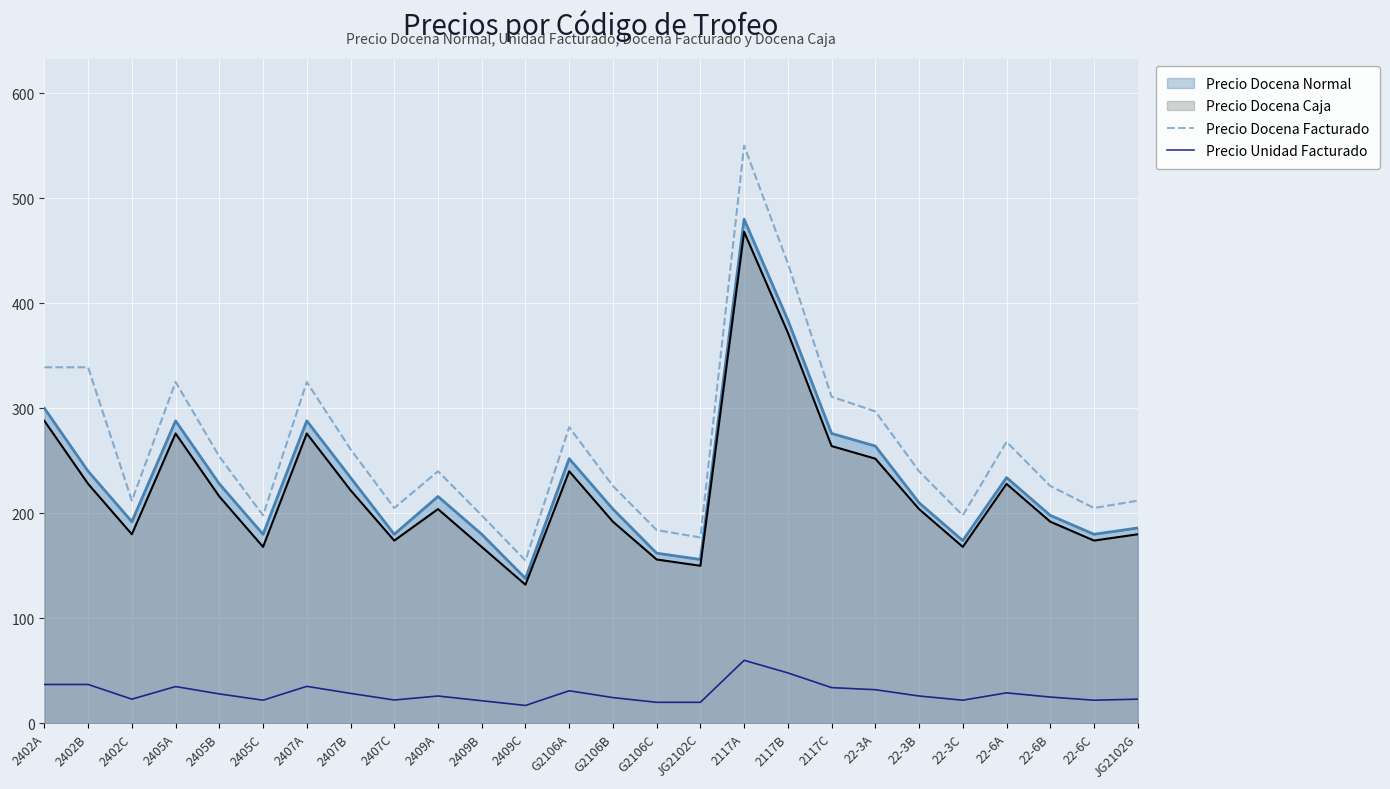

Which series has the largest total across all categories?

Precio Docena Facturado